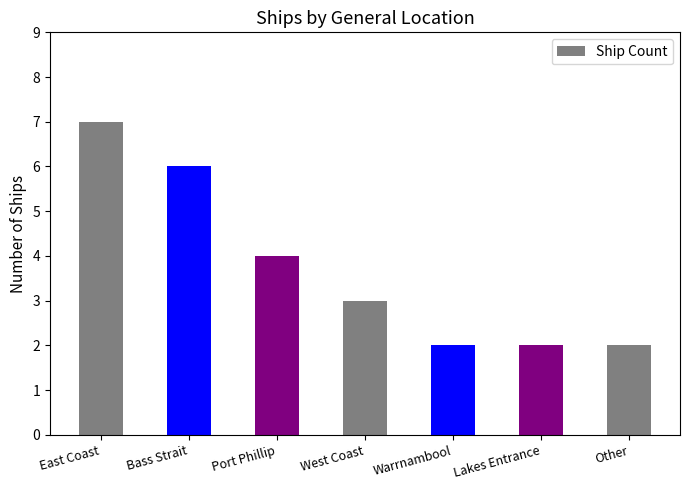

True or false: the data shows 3 at Other.

False